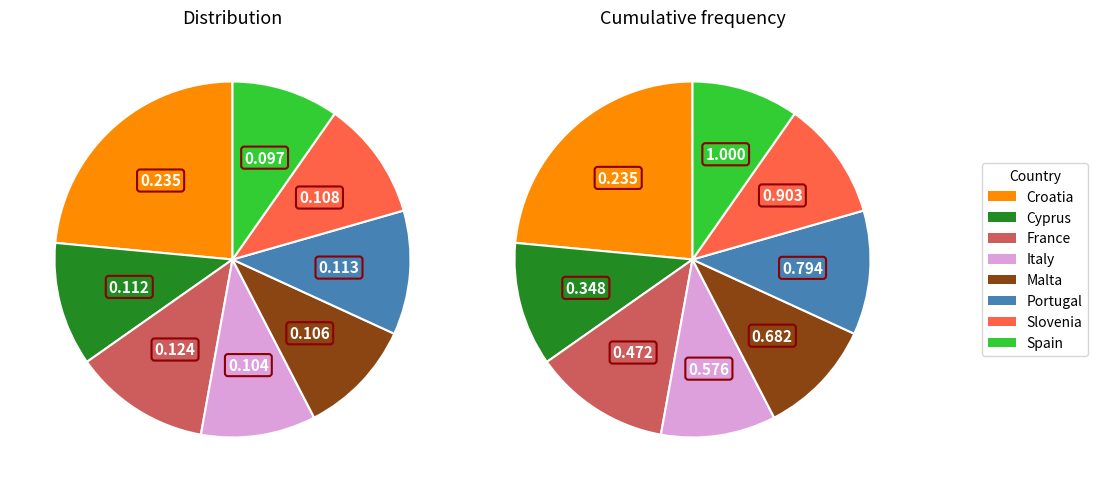

What is the largest slice in the pie chart?

Croatia